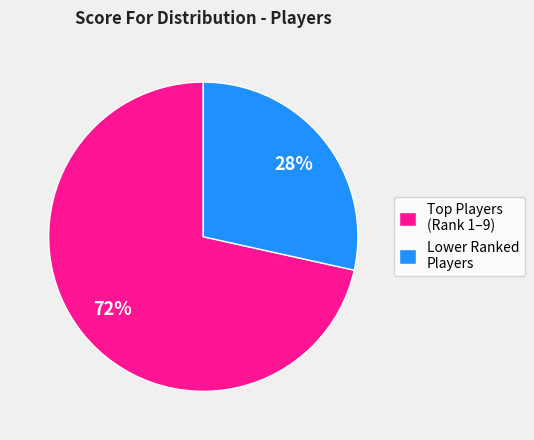

To the nearest percent, what percentage of the pie is Lower Ranked Players?

28%